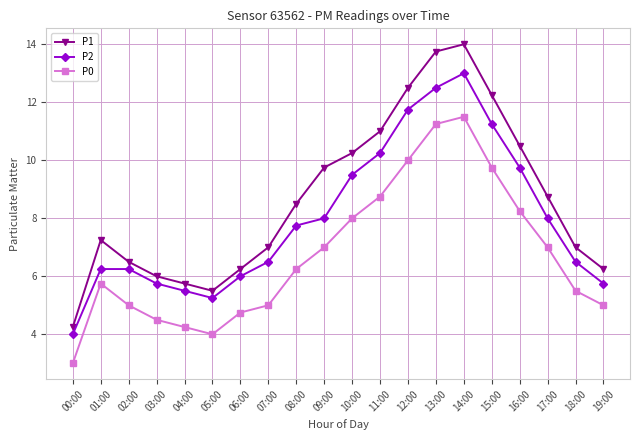

What is the maximum value shown in the chart?

14.0